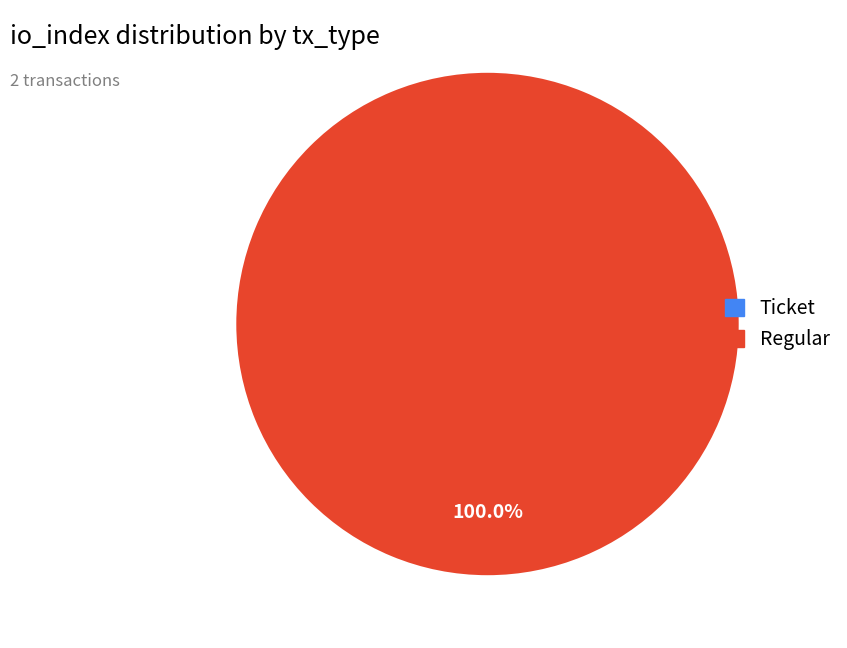

Is there a majority slice in this chart?

Yes